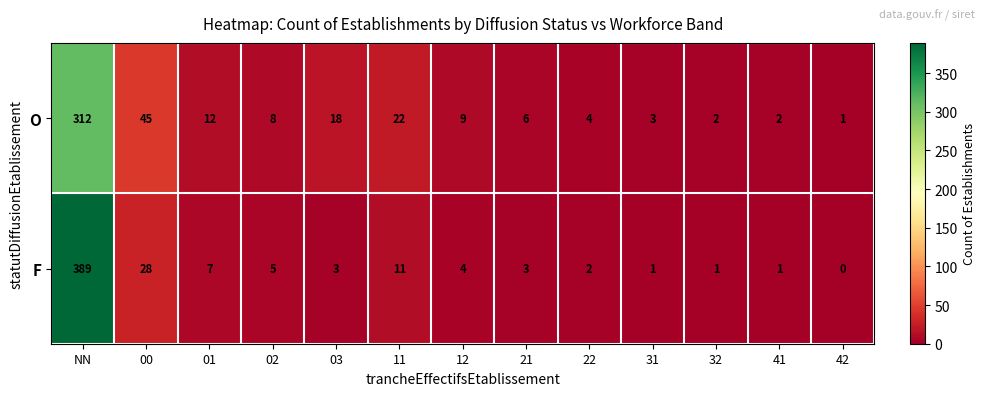

Which series has the largest total across all categories?

F